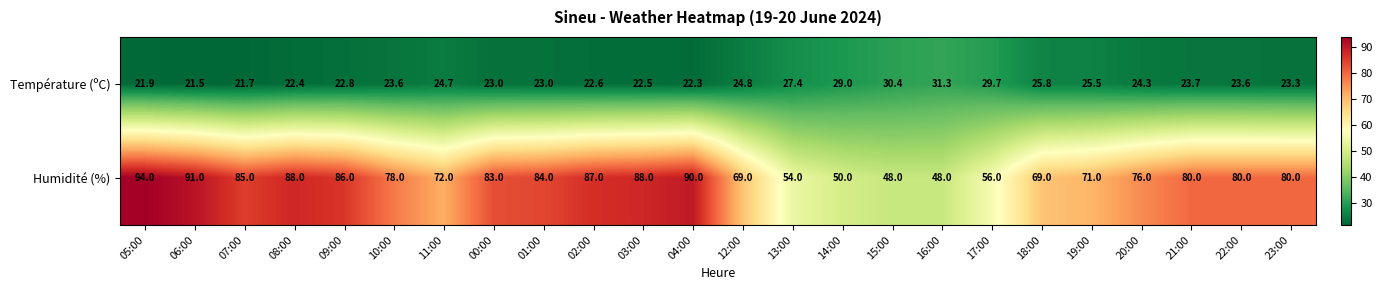

Is it true that Humidité (%) equals 71.0 at 19:00?

True